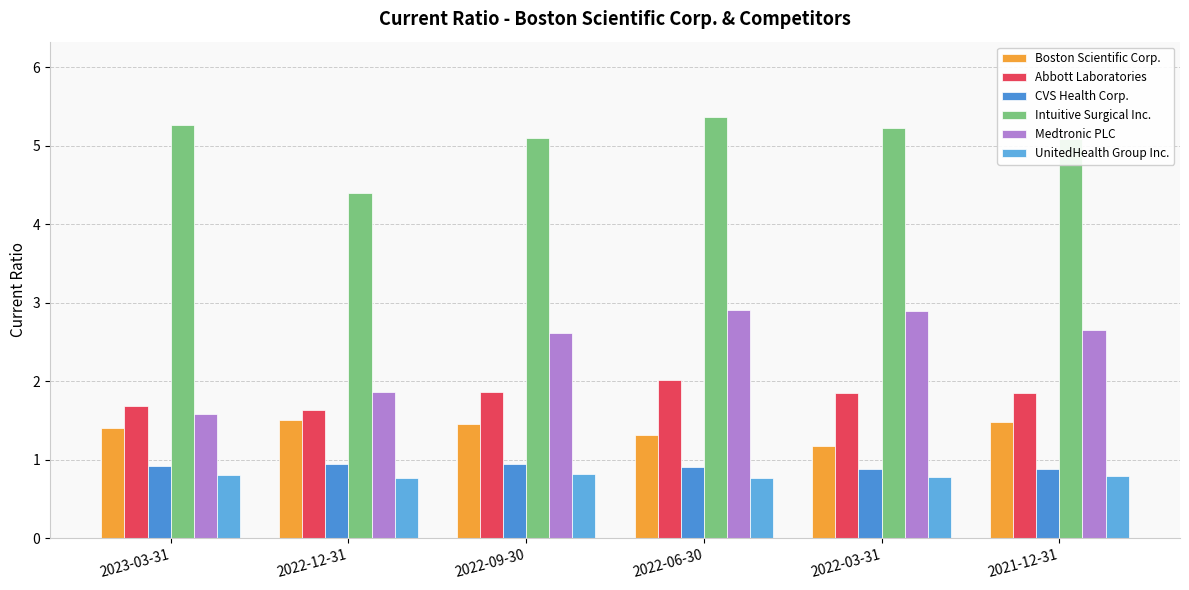

Which series has the widest spread of values?

Medtronic PLC